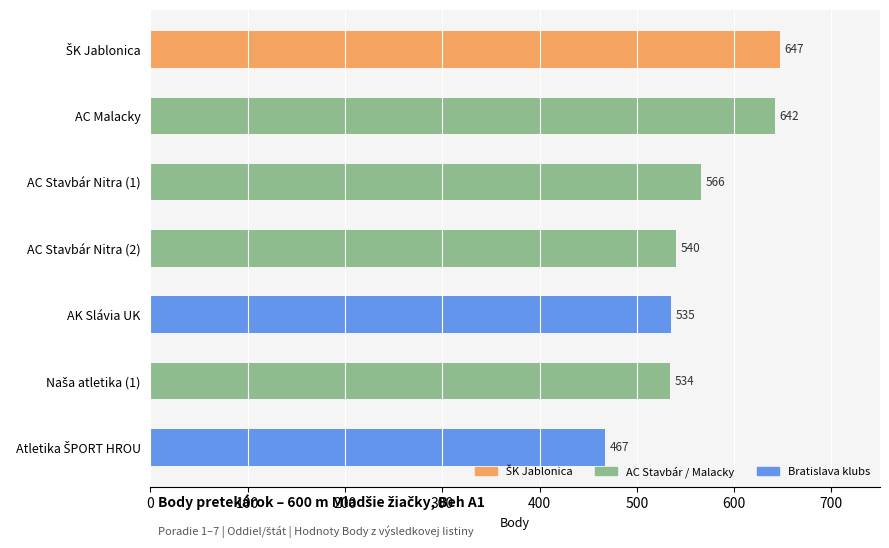

True or false: the data shows 540 at AC Stavbár Nitra (2).

True